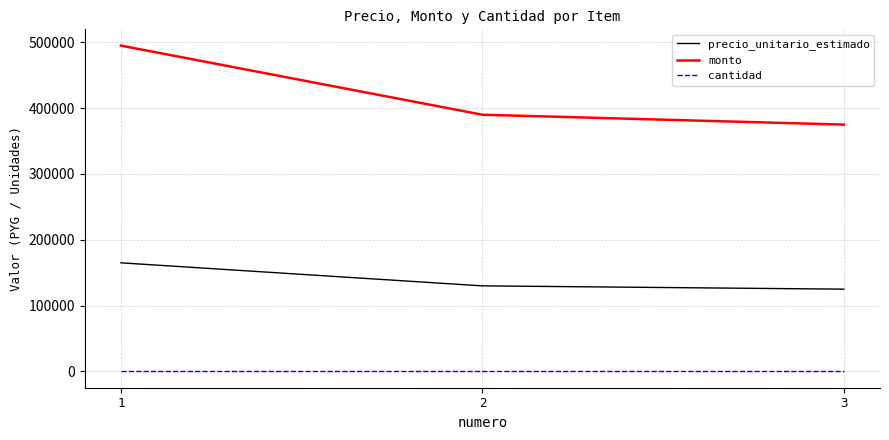

Which series has the largest range (max minus min)?

monto